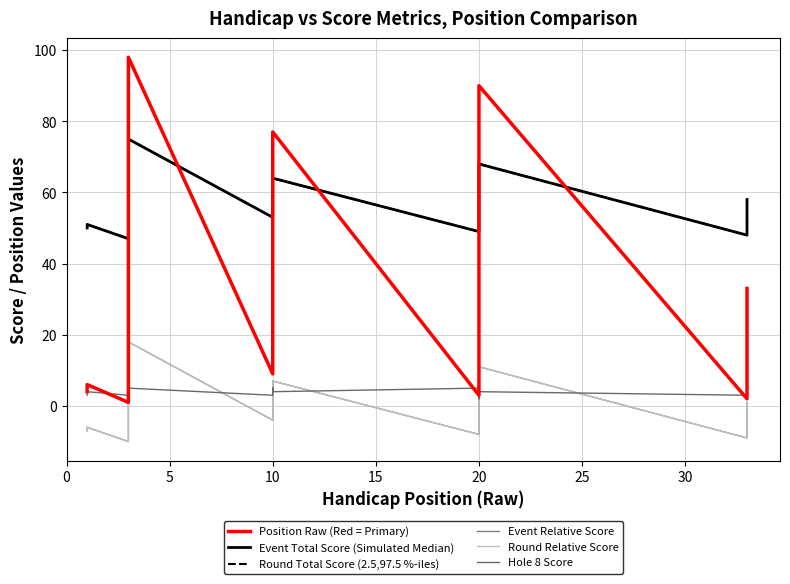

Does the chart display data point markers on the line(s)?

No